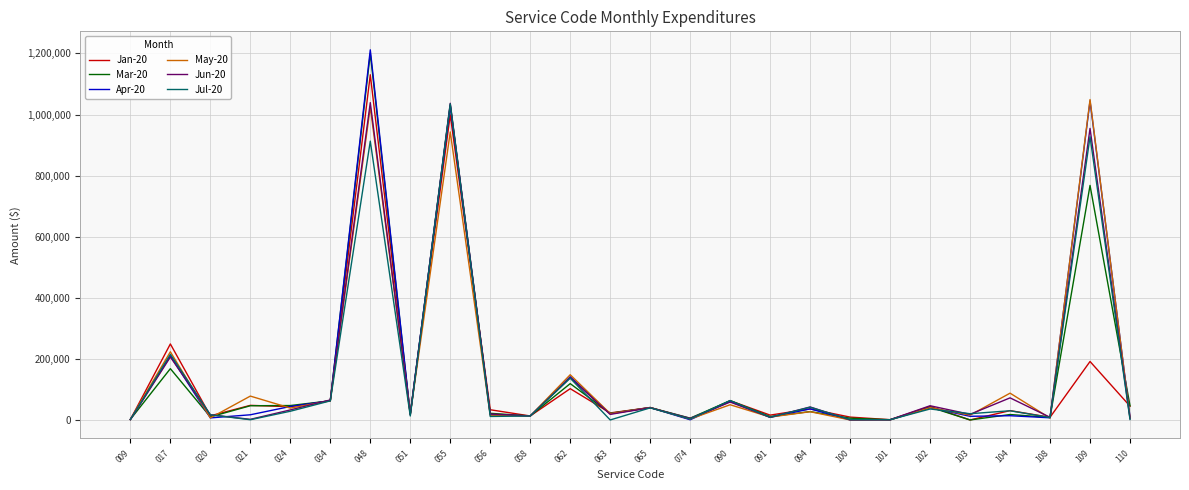

The value of May-20 at 055 is 216727.2. True or false?

False